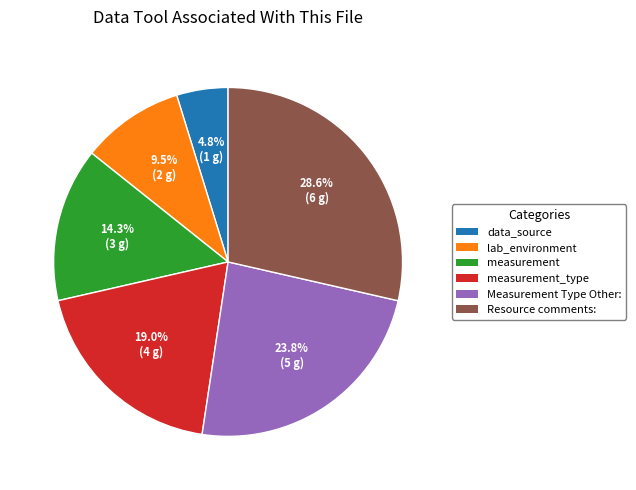

Does any single category account for the majority?

No